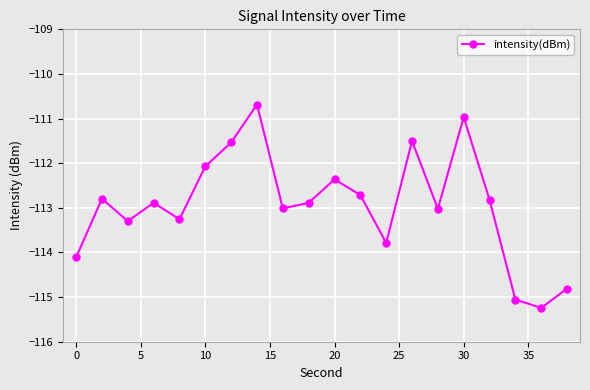

Reading left to right, transcribe all the data shown in this chart.

-114.1	-112.8	-113.3	-112.9	-113.3	-112.1	-111.5	-110.7	-113.0	-112.9	-112.4	-112.7	-113.8	-111.5	-113.0	-111.0	-112.8	-115.1	-115.2	-114.8